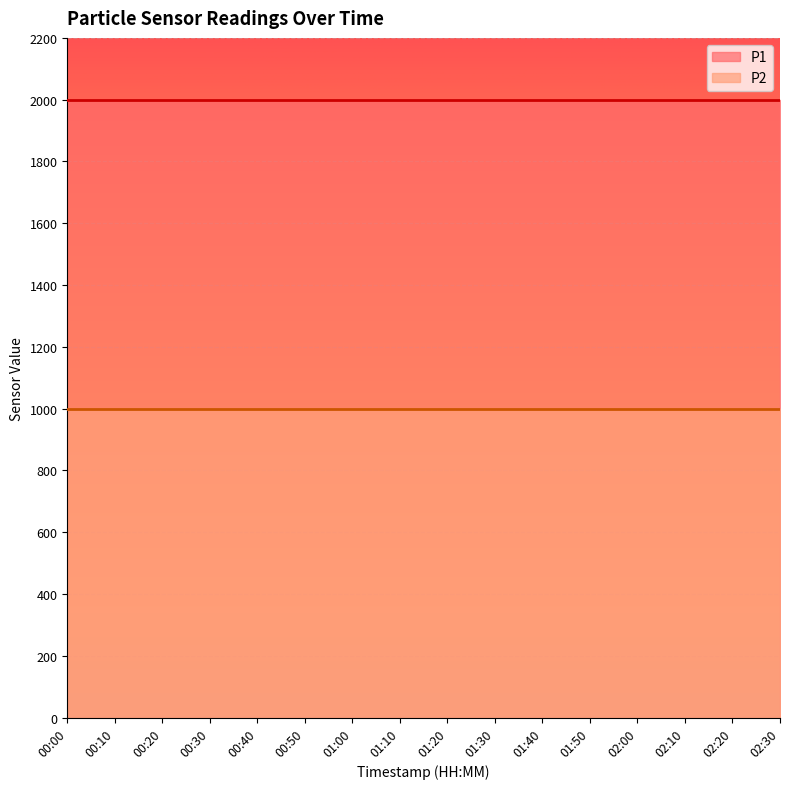

Which series has the largest total across all categories?

P1